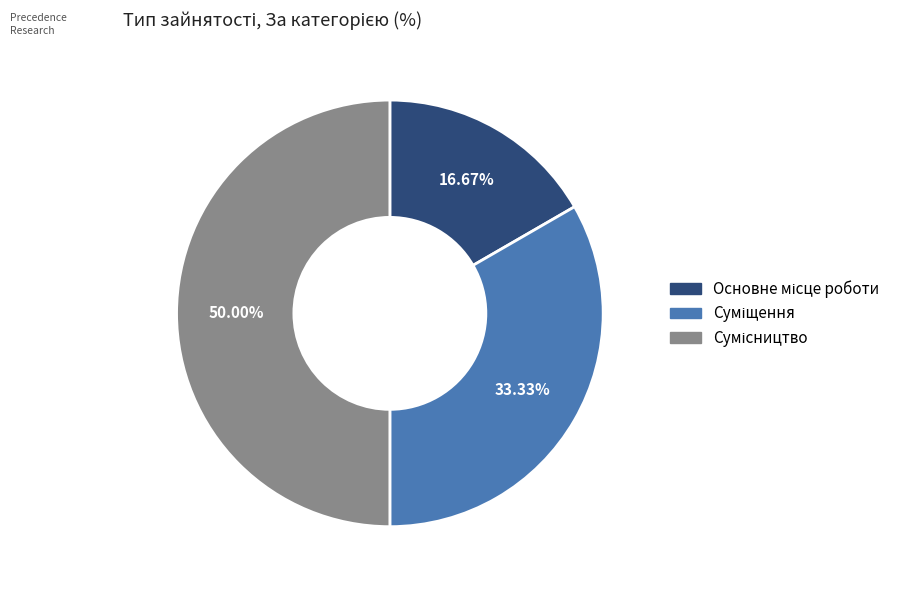

True or false: Сумісництво accounts for 50% of the total.

True